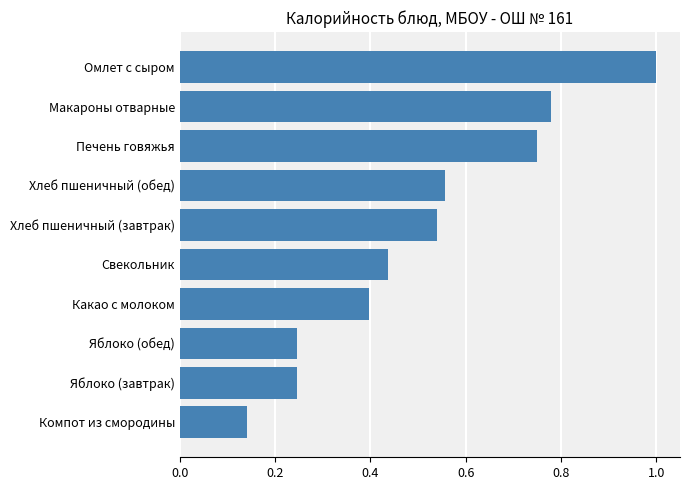

The value at Макароны отварные is 1.1. True or false?

False